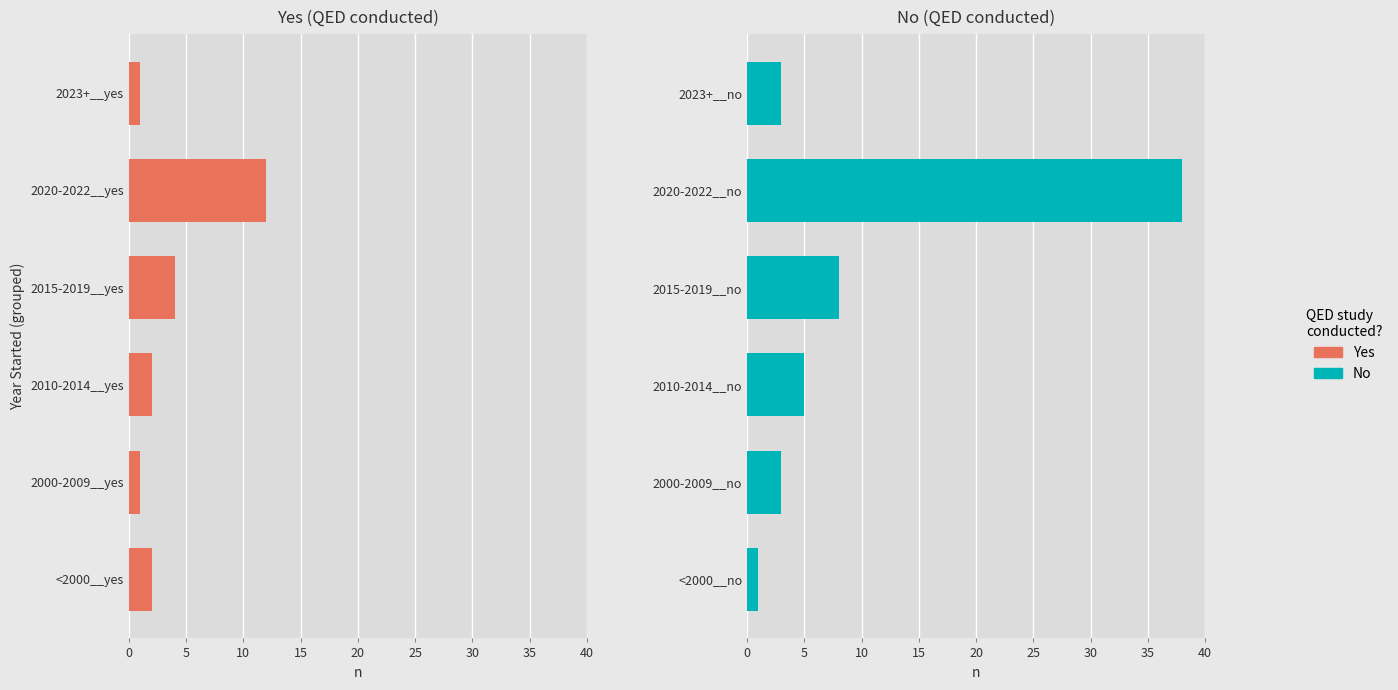

What is the total value across all series at 0?

3